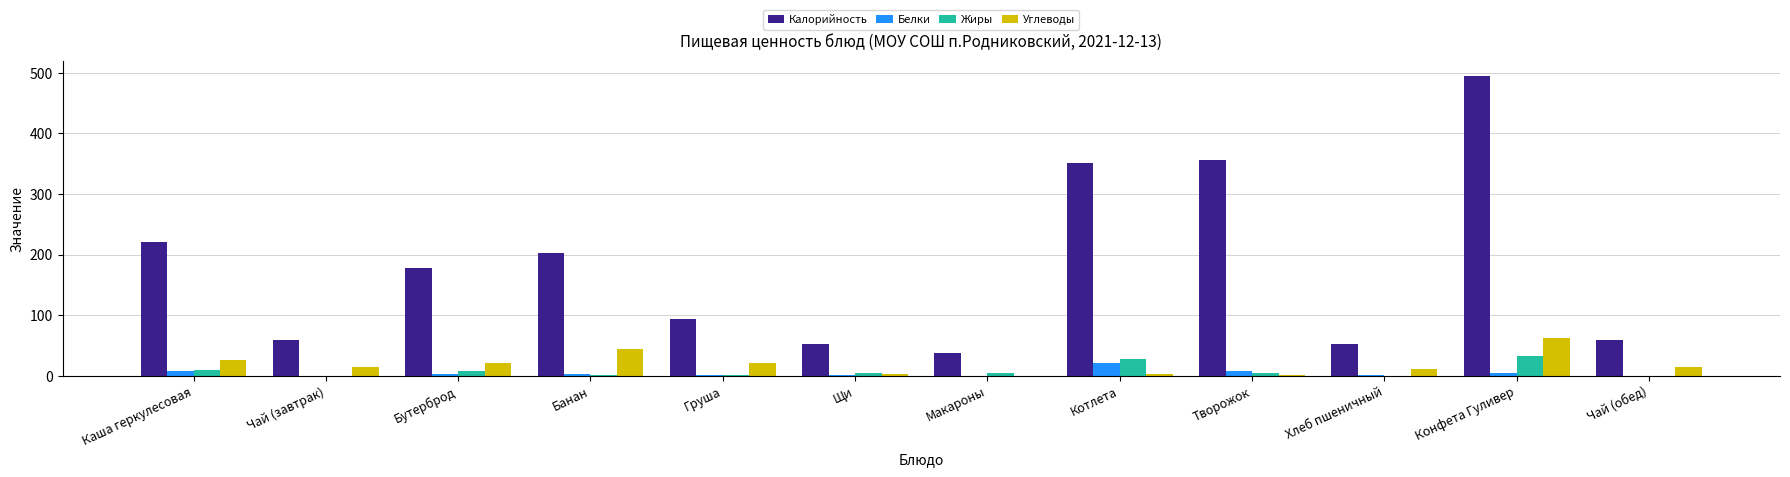

Is the value of Углеводы at Банан greater than the value of Калорийность at Макароны?

Yes